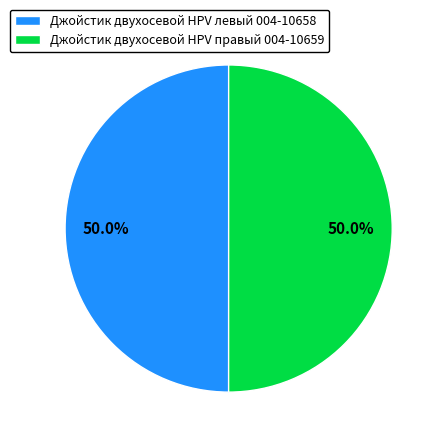

Approximately how many times larger is the value at Джойстик двухосевой HPV правый 004-10659 compared to Джойстик двухосевой HPV левый 004-10658?

1.0